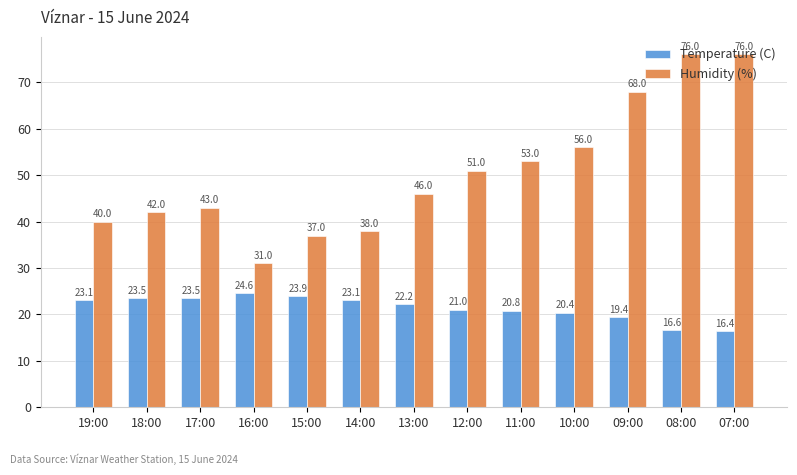

What is the value of the Temperature (C) bar at the 13th from the left?

16.4